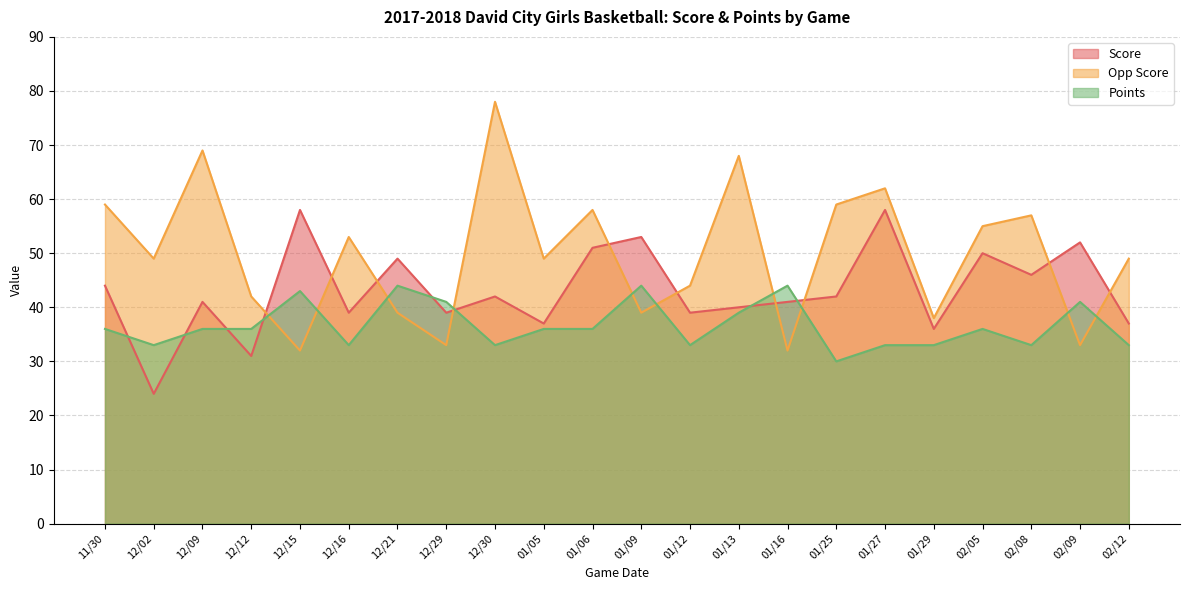

What are all the series names shown in the legend?

Score, Opp Score, Points